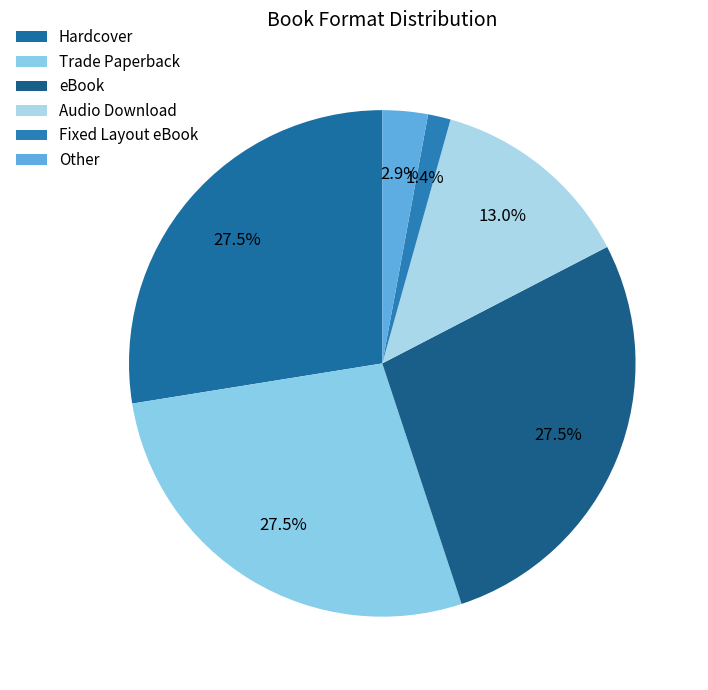

How many slices are in this pie chart?

6